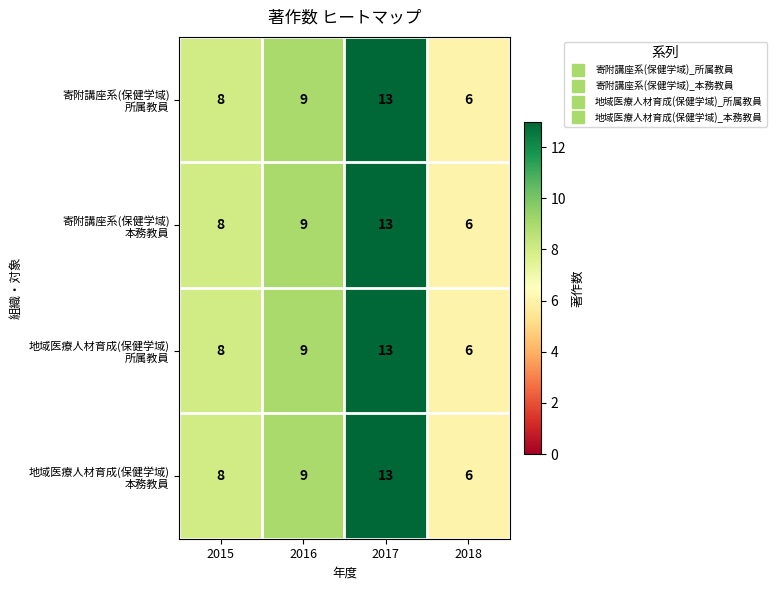

What is the smallest value displayed?

6